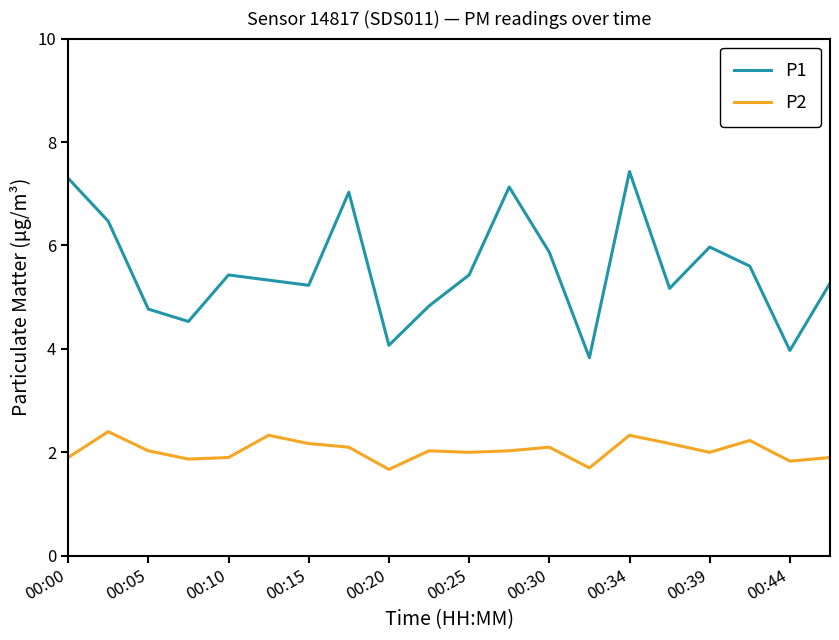

At how many categories does at least one series exceed 5?

14